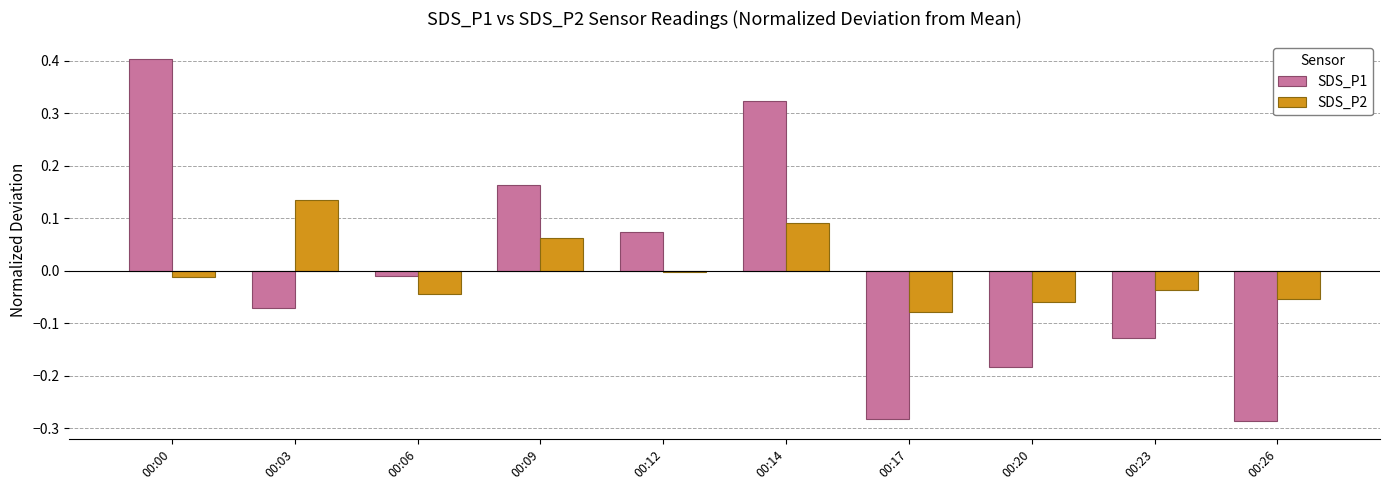

What is the difference between the second highest and minimum values in the SDS_P1 series?

0.6